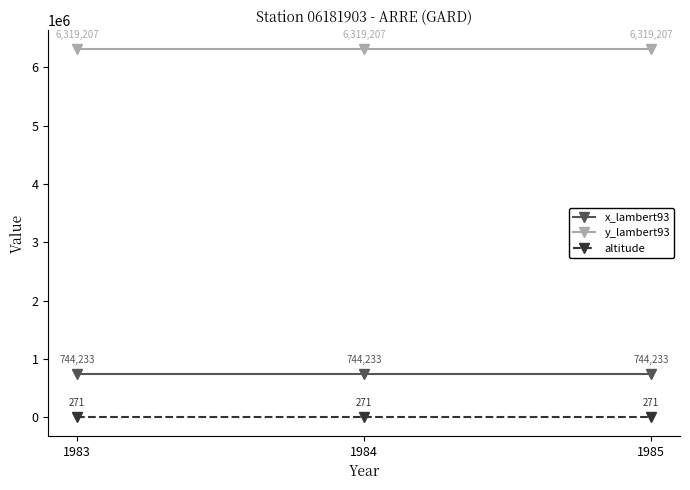

What value does the y_lambert93 series have at 1983?

6319207